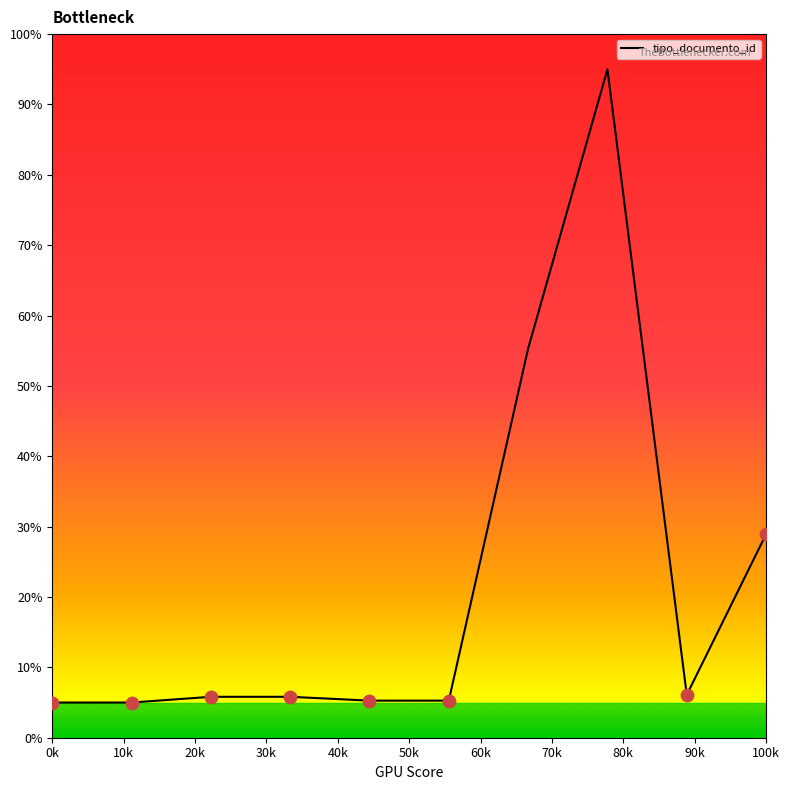

What is the difference between the maximum and minimum values?

90.0